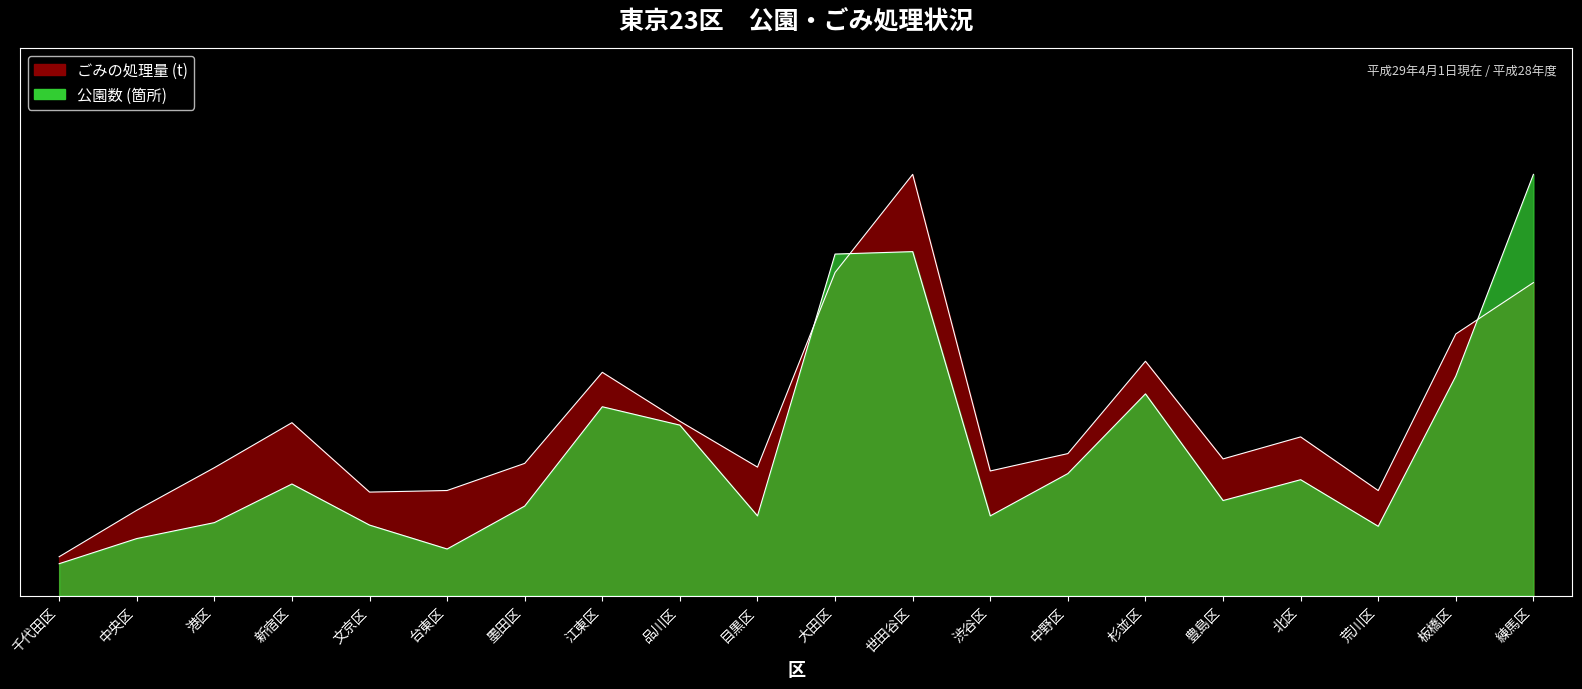

True or false: ごみの処理量 has a value of 0.1 at 港区.

False